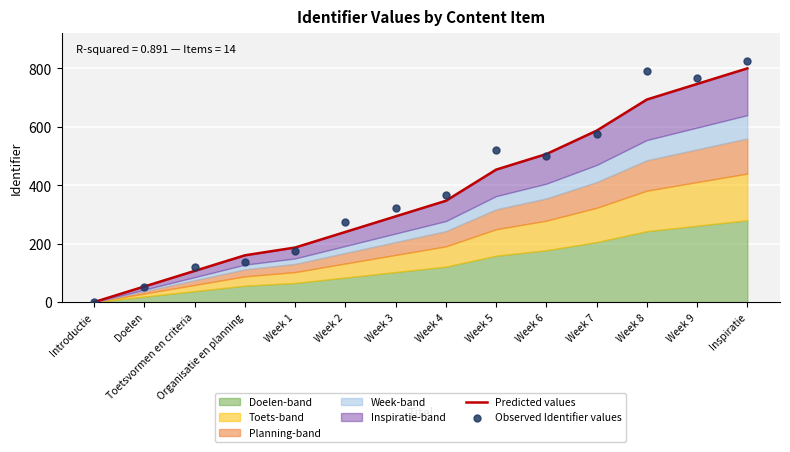

At which category is the sum across all series the highest?

Inspiratie